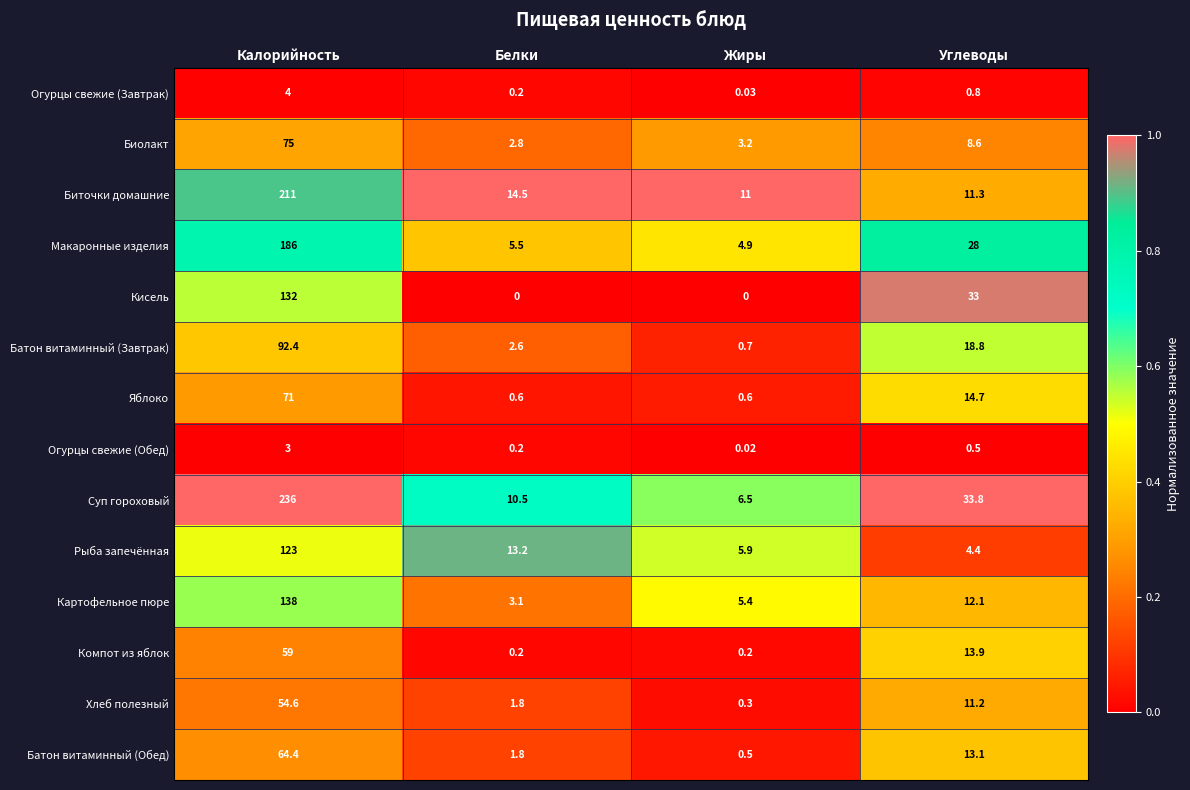

Which series has the widest spread of values?

Суп гороховый